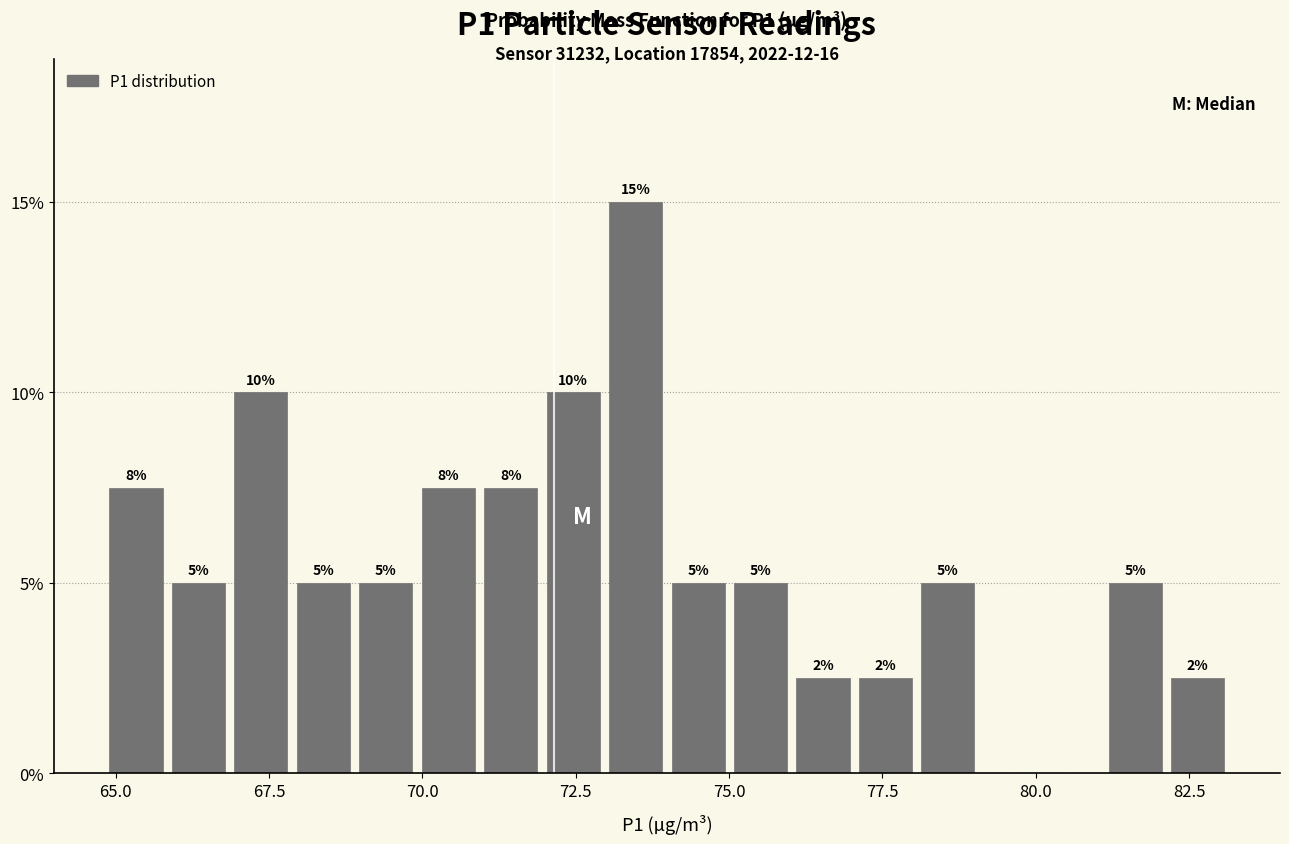

Read against the x-axis, roughly where is the centre of the tallest bar?

73.5